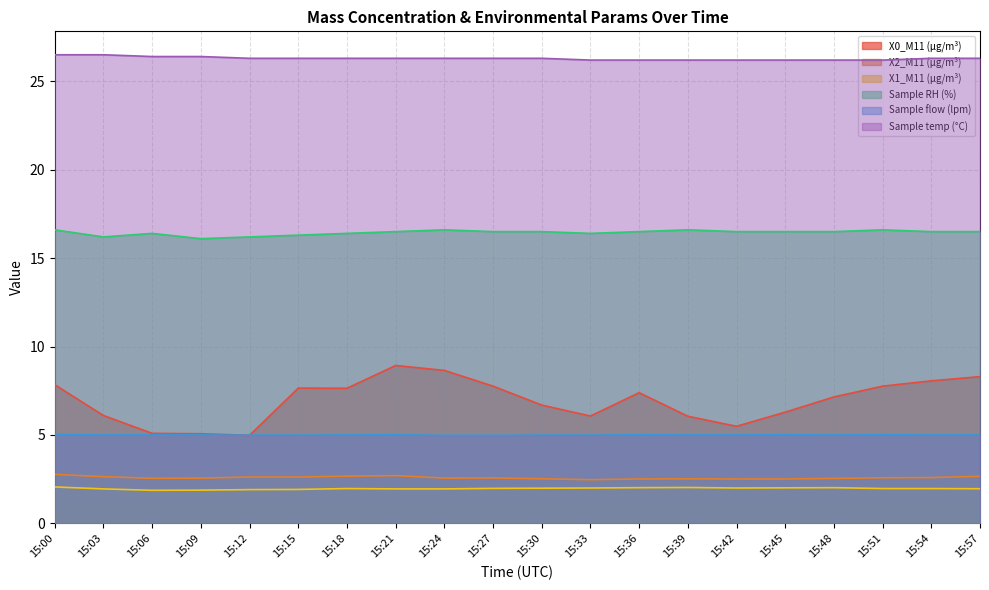

True or false: X1_M11 (μg/m³) has a value of 1.0 at 15:24.

False